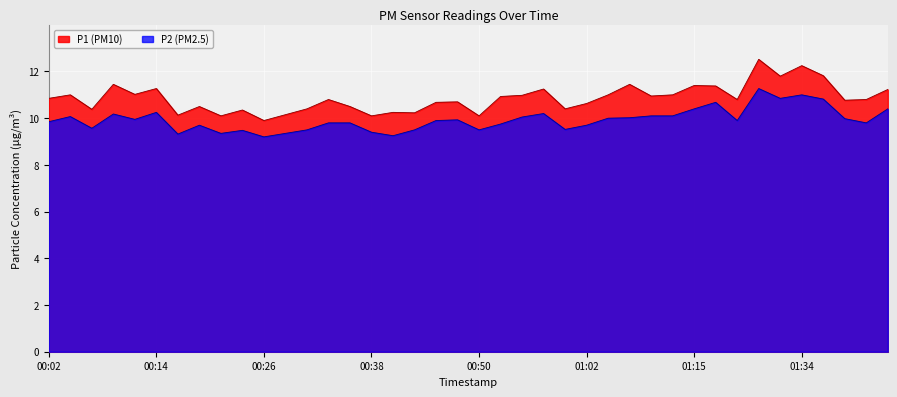

At which label does P2 reach its peak?

01:29